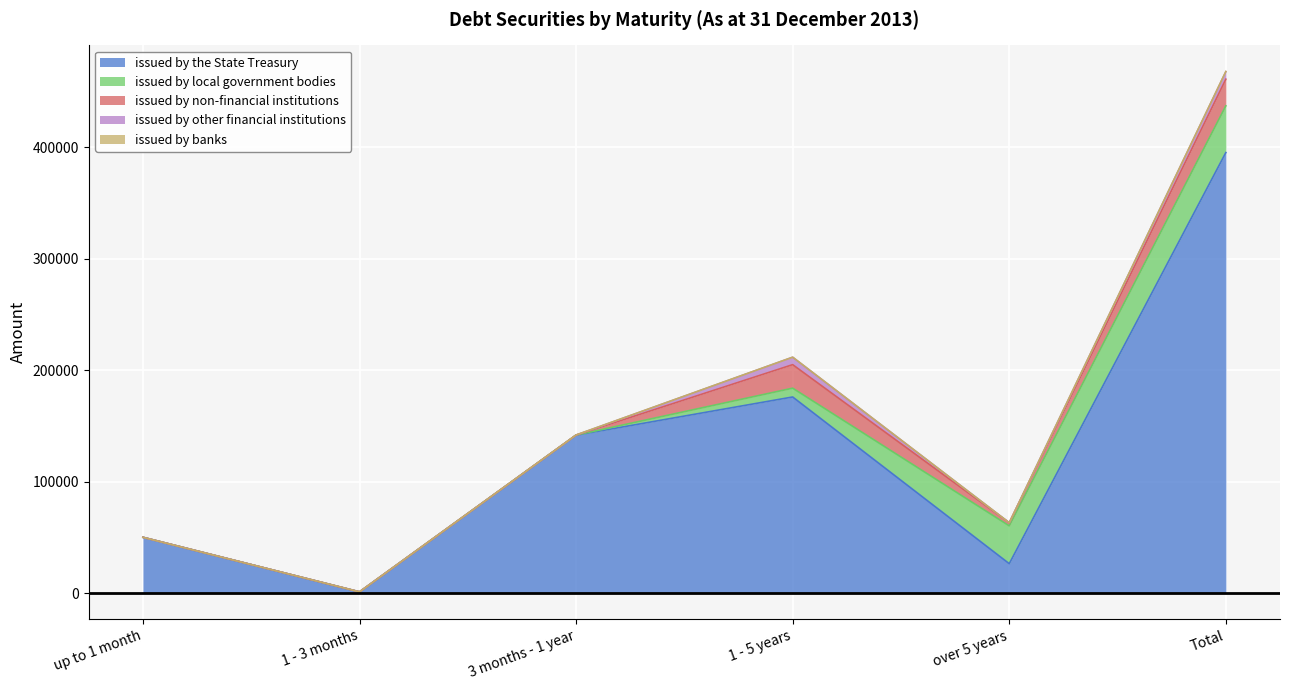

Is the value of issued by local government bodies at 3 months - 1 year greater than the value of issued by other financial institutions at Total?

No